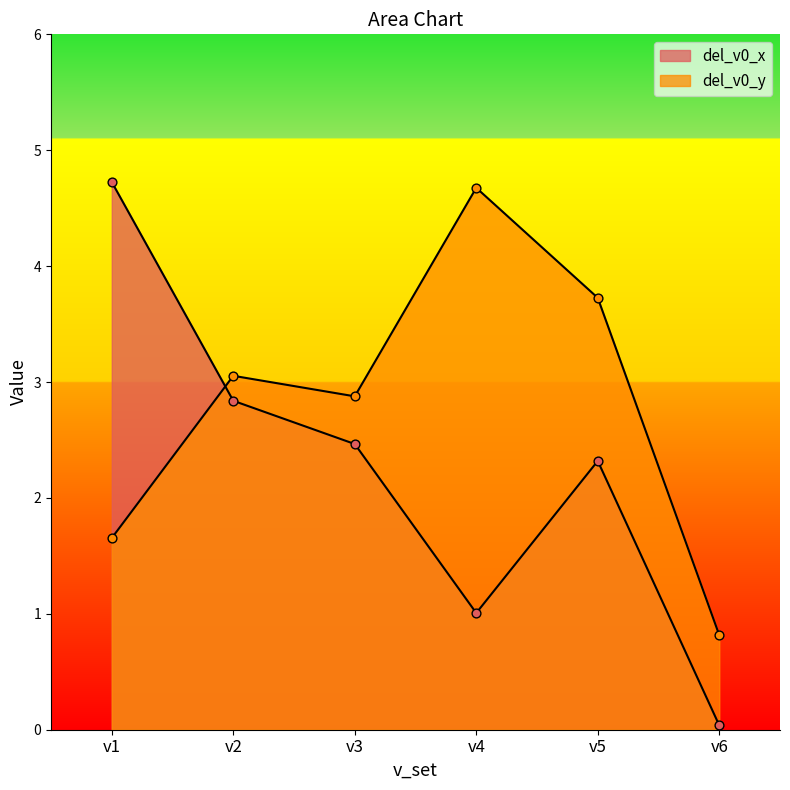

Which series has the largest Y range (max minus min)?

del_v0_x